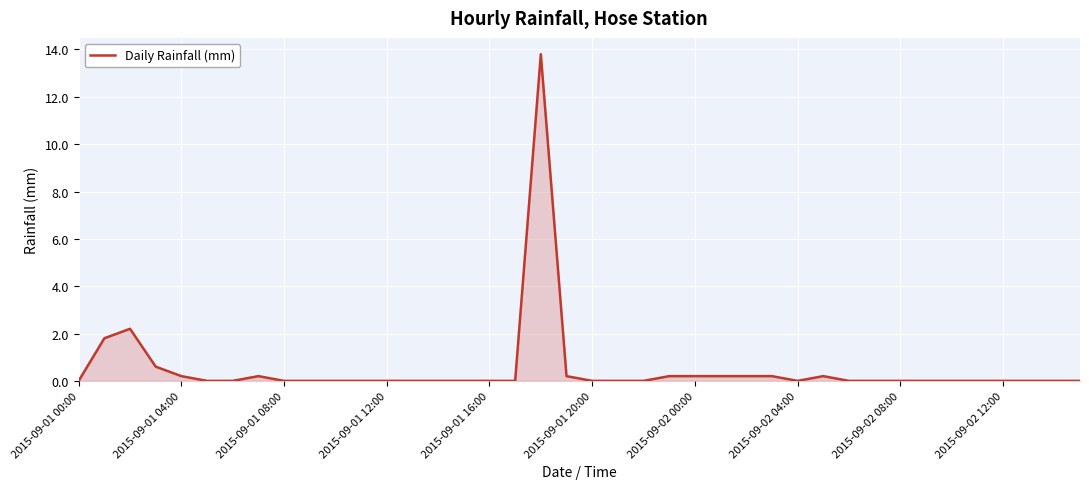

What is the maximum value shown in the chart?

13.8